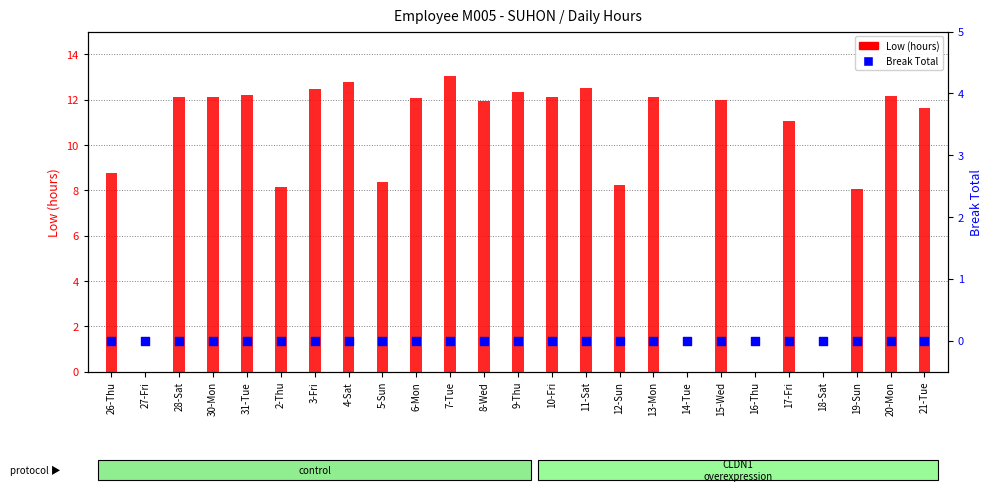

Which series reaches the minimum Y coordinate?

Low (hours)